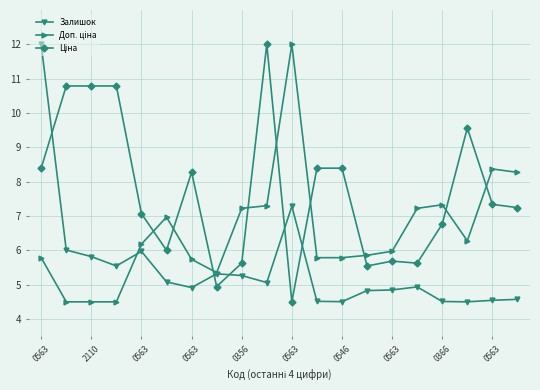

What is the average value of the Залишок series?

5.5